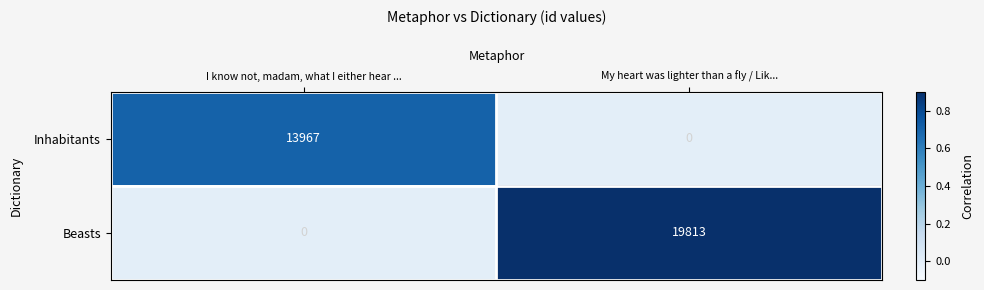

Rank the series by their average value, from highest to lowest.

Beasts, Inhabitants